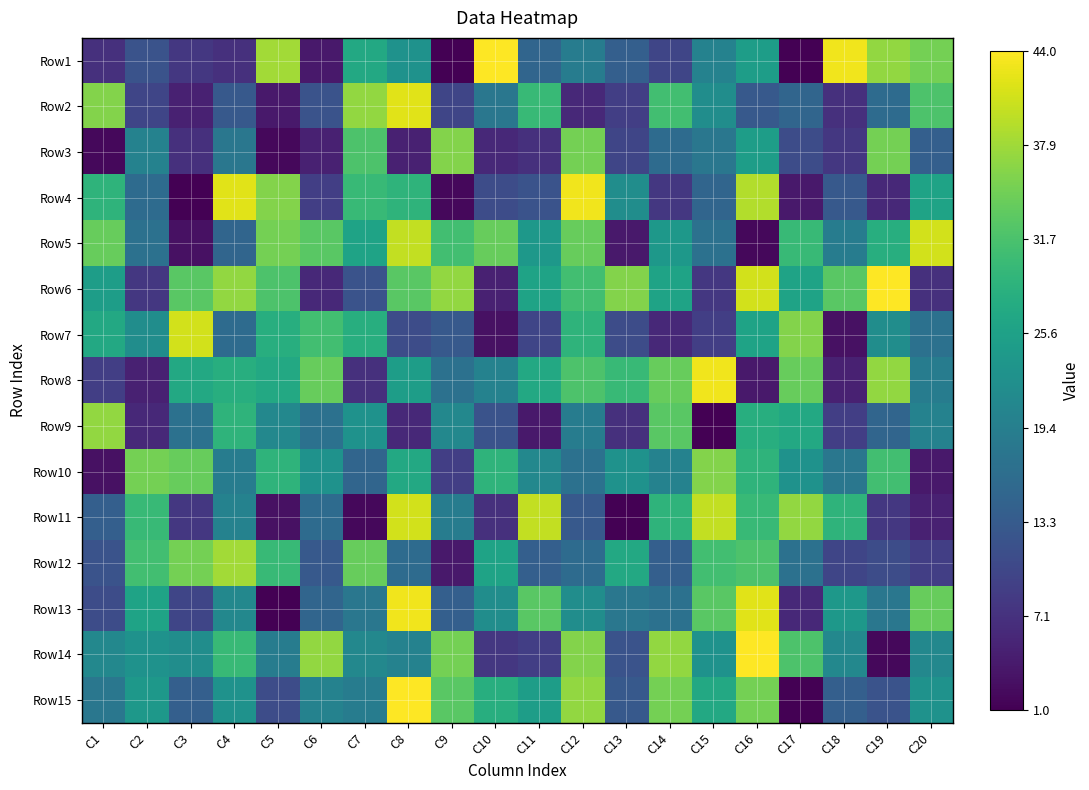

Reading left to right, transcribe all the data shown in this chart.

Row1: C1=7	C2=12	C3=8	C4=7	C5=38	C6=4	C7=27	C8=23	C9=1	C10=44	C11=15	C12=19	C13=14	C14=10	C15=20	C16=25	C17=1	C18=43	C19=37	C20=35
Row2: C1=36	C2=10	C3=5	C4=13	C5=4	C6=12	C7=37	C8=42	C9=10	C10=18	C11=30	C12=6	C13=9	C14=31	C15=22	C16=13	C17=15	C18=7	C19=16	C20=32
Row3: C1=2	C2=20	C3=7	C4=18	C5=2	C6=5	C7=32	C8=5	C9=36	C10=6	C11=7	C12=35	C13=10	C14=16	C15=18	C16=25	C17=11	C18=8	C19=35	C20=14
Row4: C1=29	C2=16	C3=1	C4=42	C5=36	C6=9	C7=30	C8=29	C9=2	C10=11	C11=12	C12=43	C13=22	C14=8	C15=15	C16=39	C17=4	C18=13	C19=6	C20=26
Row5: C1=34	C2=17	C3=3	C4=15	C5=35	C6=33	C7=26	C8=40	C9=31	C10=34	C11=24	C12=34	C13=4	C14=24	C15=17	C16=2	C17=30	C18=19	C19=28	C20=41
Row6: C1=25	C2=8	C3=33	C4=37	C5=32	C6=6	C7=12	C8=33	C9=37	C10=5	C11=26	C12=31	C13=36	C14=26	C15=8	C16=41	C17=26	C18=33	C19=44	C20=7
Row7: C1=27	C2=22	C3=41	C4=16	C5=28	C6=31	C7=28	C8=11	C9=13	C10=3	C11=10	C12=29	C13=11	C14=6	C15=9	C16=26	C17=36	C18=3	C19=22	C20=17
Row8: C1=9	C2=5	C3=27	C4=28	C5=27	C6=34	C7=7	C8=25	C9=17	C10=20	C11=27	C12=32	C13=30	C14=34	C15=43	C16=4	C17=34	C18=5	C19=37	C20=19
Row9: C1=37	C2=6	C3=17	C4=29	C5=21	C6=17	C7=23	C8=6	C9=21	C10=12	C11=4	C12=19	C13=7	C14=33	C15=1	C16=28	C17=27	C18=9	C19=15	C20=20
Row10: C1=3	C2=35	C3=34	C4=19	C5=29	C6=23	C7=15	C8=27	C9=9	C10=29	C11=21	C12=17	C13=23	C14=20	C15=36	C16=29	C17=23	C18=18	C19=31	C20=4
Row11: C1=14	C2=30	C3=8	C4=20	C5=3	C6=16	C7=2	C8=41	C9=19	C10=7	C11=40	C12=13	C13=1	C14=29	C15=40	C16=30	C17=37	C18=29	C19=8	C20=5
Row12: C1=12	C2=31	C3=35	C4=38	C5=30	C6=13	C7=34	C8=16	C9=4	C10=26	C11=14	C12=16	C13=27	C14=14	C15=31	C16=32	C17=17	C18=10	C19=11	C20=9
Row13: C1=11	C2=26	C3=10	C4=21	C5=1	C6=15	C7=18	C8=43	C9=14	C10=22	C11=33	C12=22	C13=18	C14=17	C15=33	C16=42	C17=6	C18=24	C19=18	C20=34
Row14: C1=21	C2=23	C3=22	C4=30	C5=19	C6=37	C7=21	C8=20	C9=35	C10=8	C11=9	C12=36	C13=12	C14=37	C15=23	C16=44	C17=32	C18=21	C19=2	C20=21
Row15: C1=18	C2=24	C3=14	C4=23	C5=11	C6=20	C7=19	C8=44	C9=33	C10=28	C11=25	C12=37	C13=13	C14=35	C15=27	C16=35	C17=1	C18=14	C19=12	C20=23